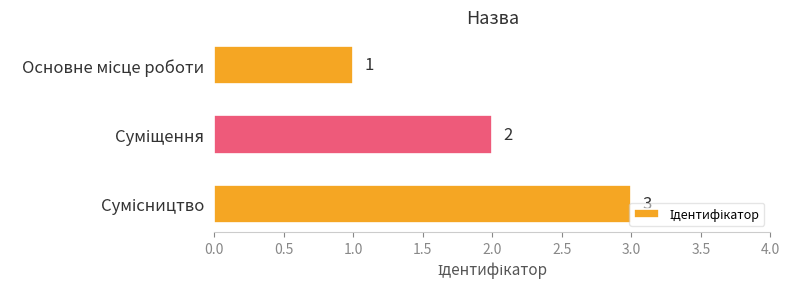

What is the value of the 2nd bar from the top?

2